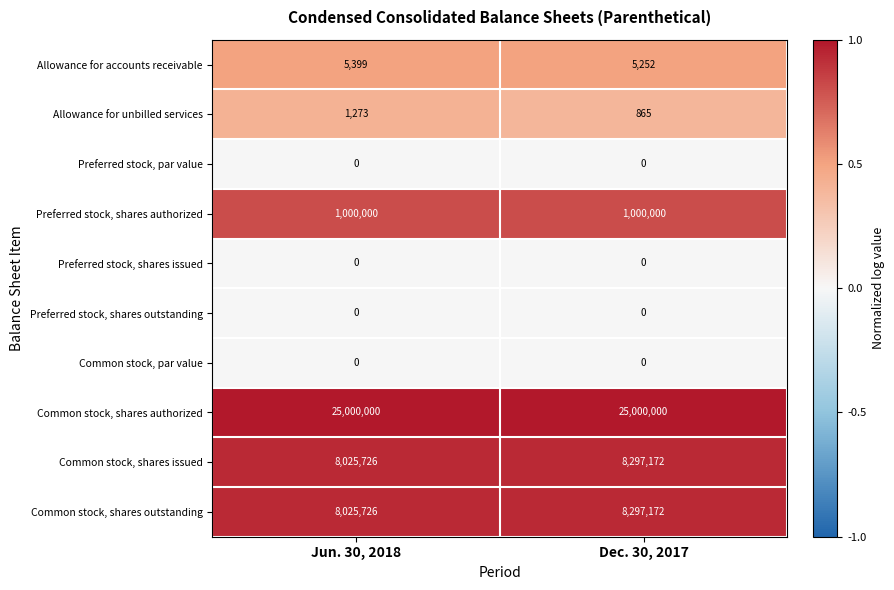

What is the difference between the highest and lowest values at Dec. 30, 2017?

25000000